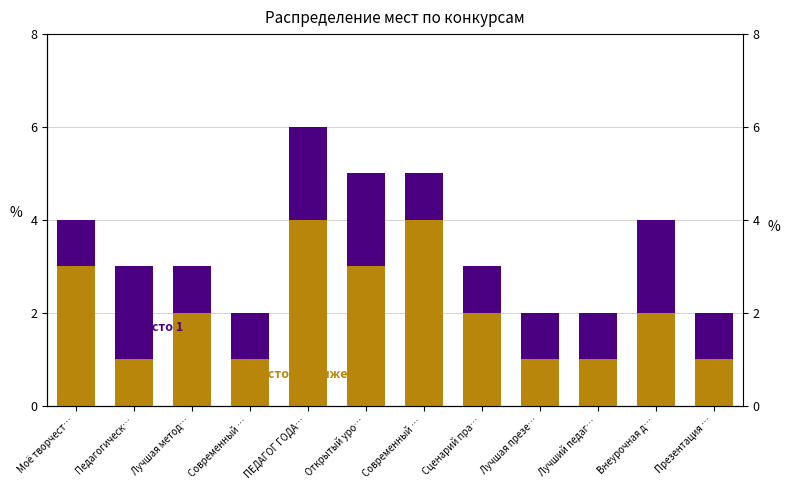

Are the bars horizontal?

No